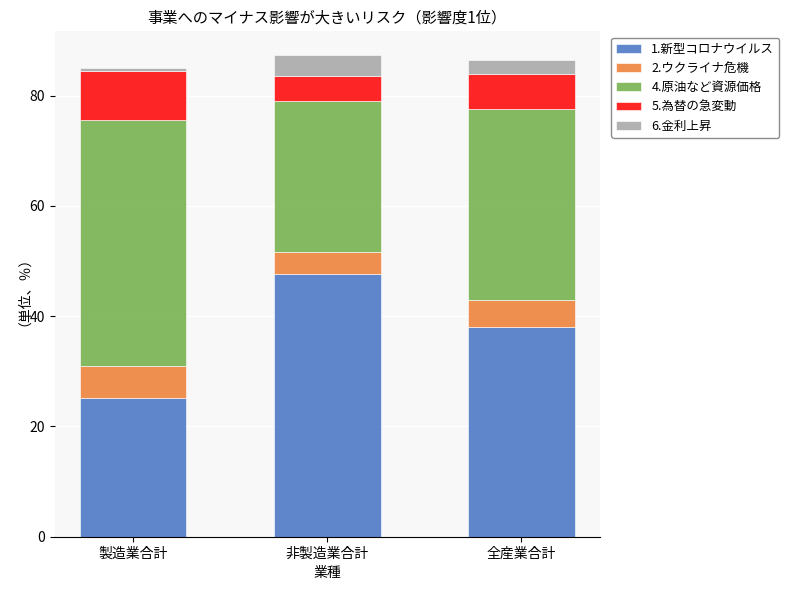

What is the total value across all series at 製造業合計?

85.0